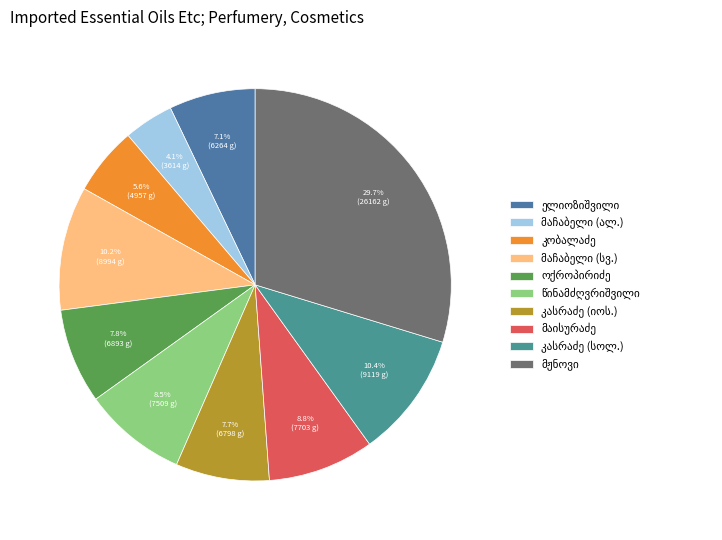

To the nearest percent, what is the difference between the largest and smallest slice percentages?

26%